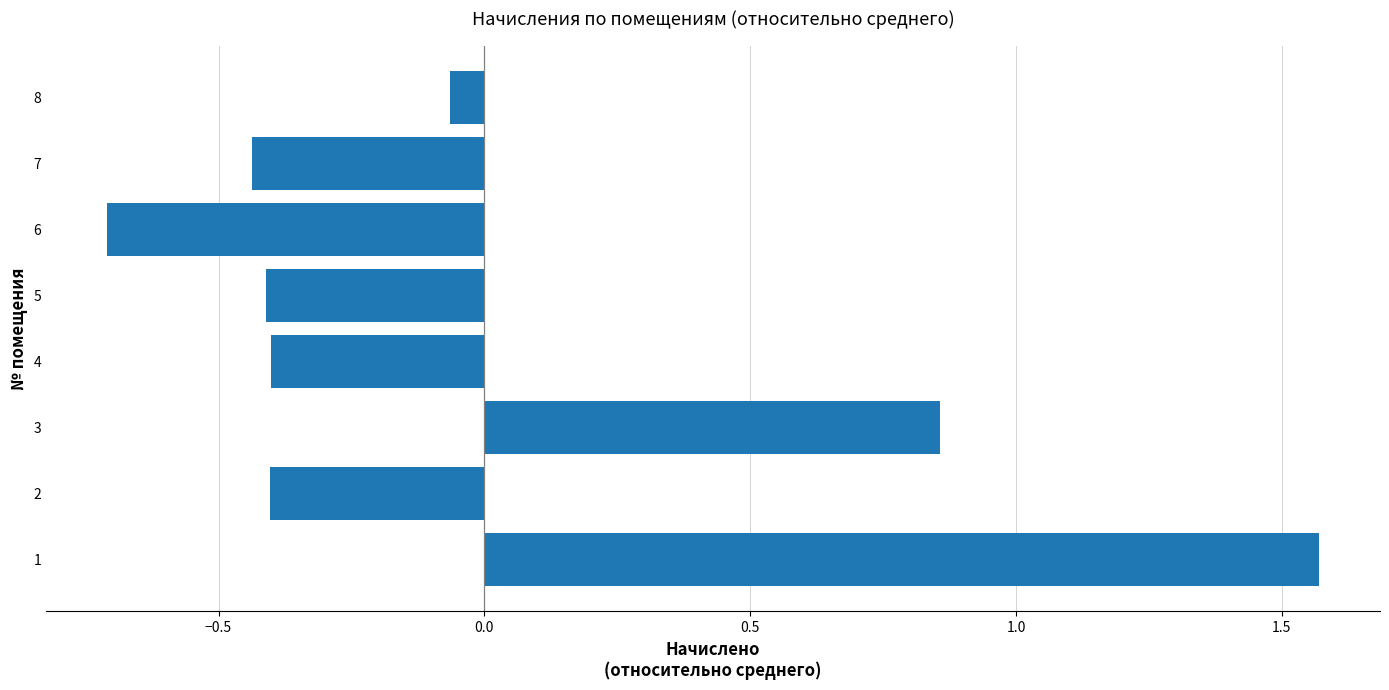

Which has a higher value, 3 or 5?

3